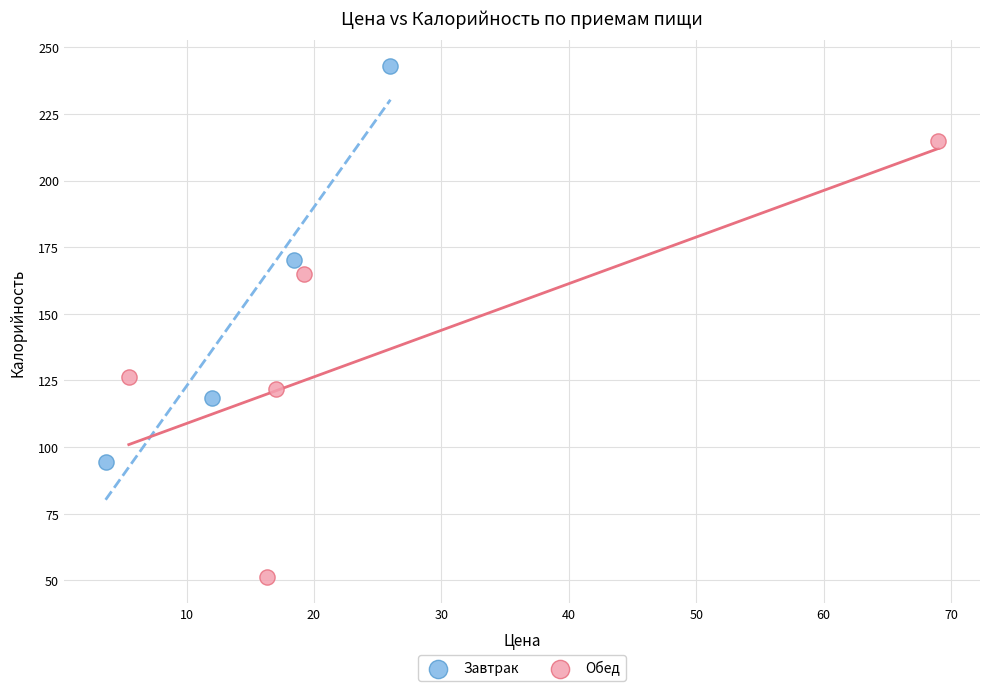

Which series reaches the maximum Y coordinate?

Завтрак